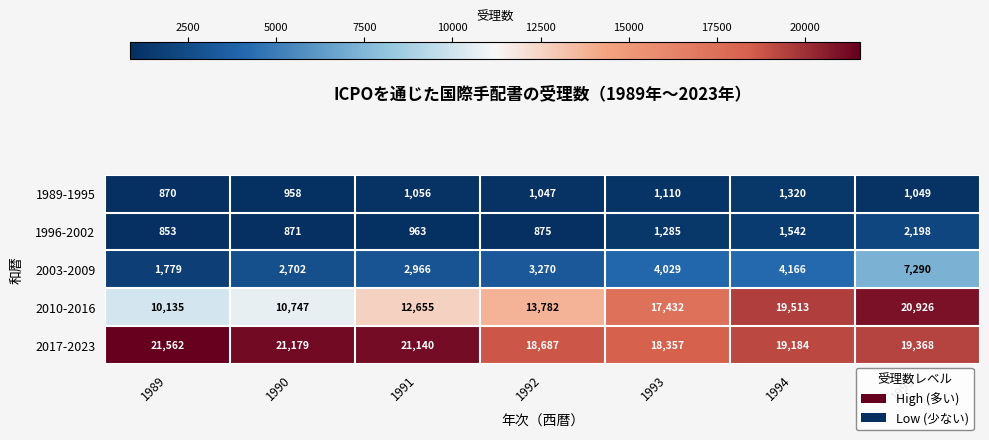

The value of 2017-2023 at 1990 is 28402. True or false?

False